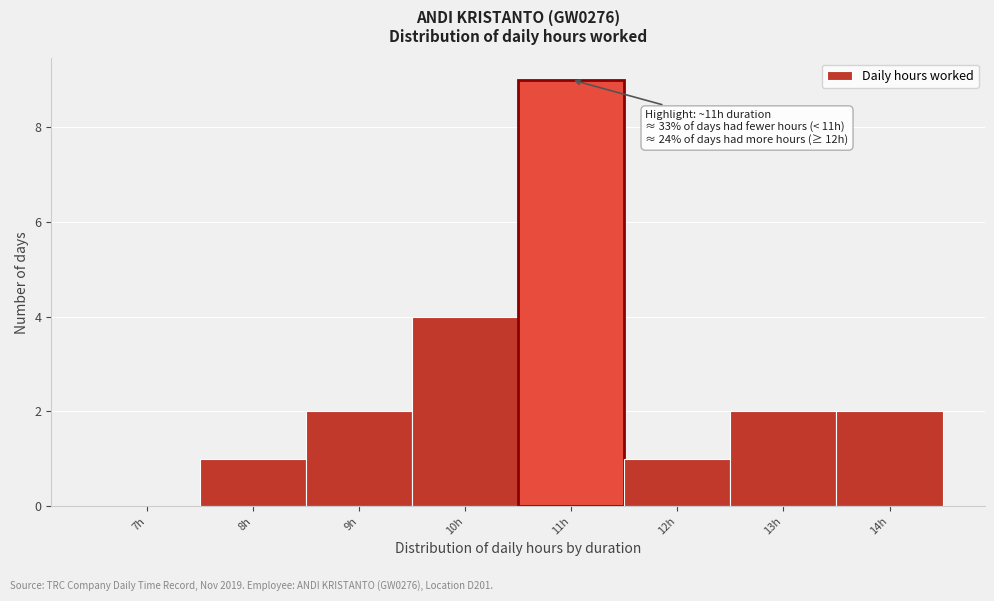

Reading left to right, transcribe all the data shown in this chart.

7h=0	8h=1	9h=2	10h=4	11h=9	12h=1	13h=2	14h=2